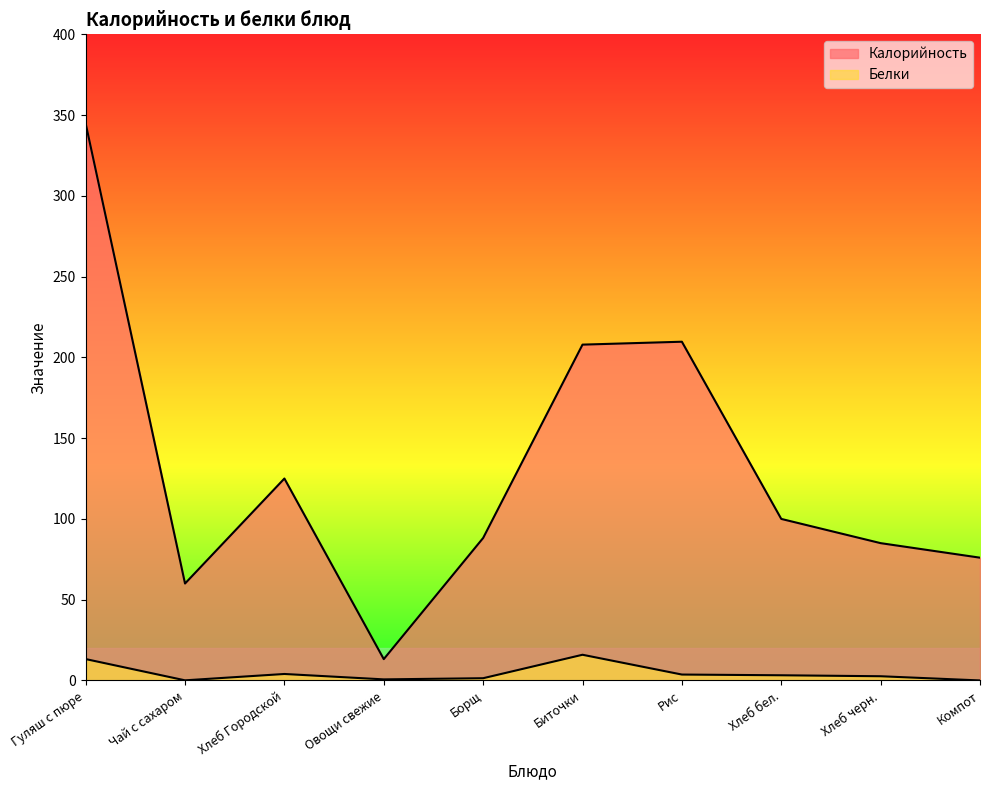

Reading left to right, extract all data points from this chart.

Калорийность: Гуляш с пюре=344.9	Чай с сахаром=60.0	Хлеб Городской=125.0	Овощи свежие=13.2	Борщ=88.2	Биточки=207.9	Рис=209.7	Хлеб бел.=100.0	Хлеб черн.=85.0	Компот=76.0
Белки: Гуляш с пюре=13.2	Чай с сахаром=0.1	Хлеб Городской=4.0	Овощи свежие=0.7	Борщ=1.4	Биточки=15.9	Рис=3.6	Хлеб бел.=3.2	Хлеб черн.=2.6	Компот=0.0